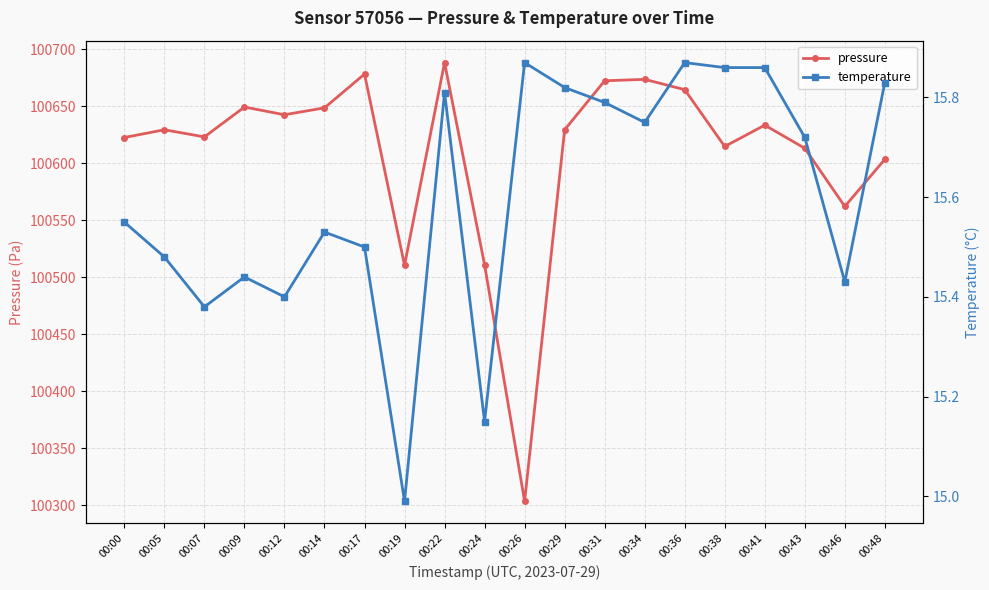

What is the difference between the second highest and second lowest values in the temperature series?

0.7